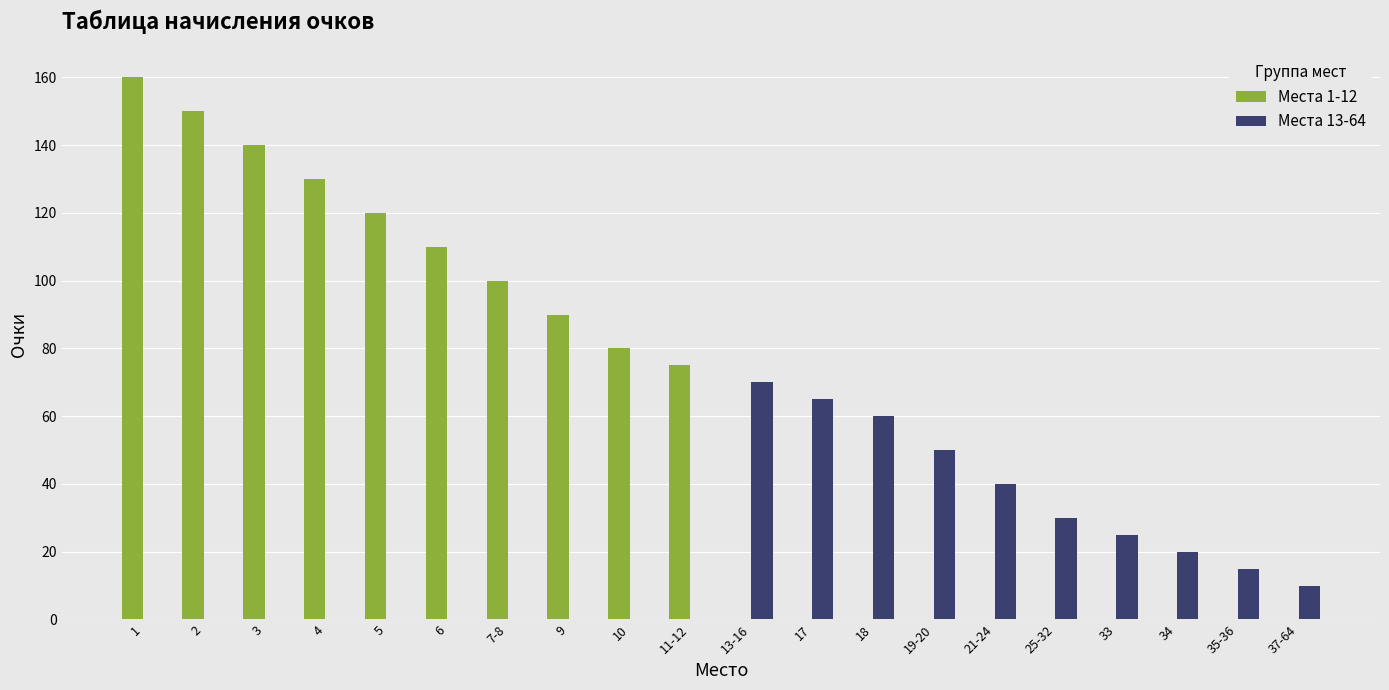

Is the value of Места 1-12 at 3 greater than the value of Места 13-64 at 21-24?

Yes